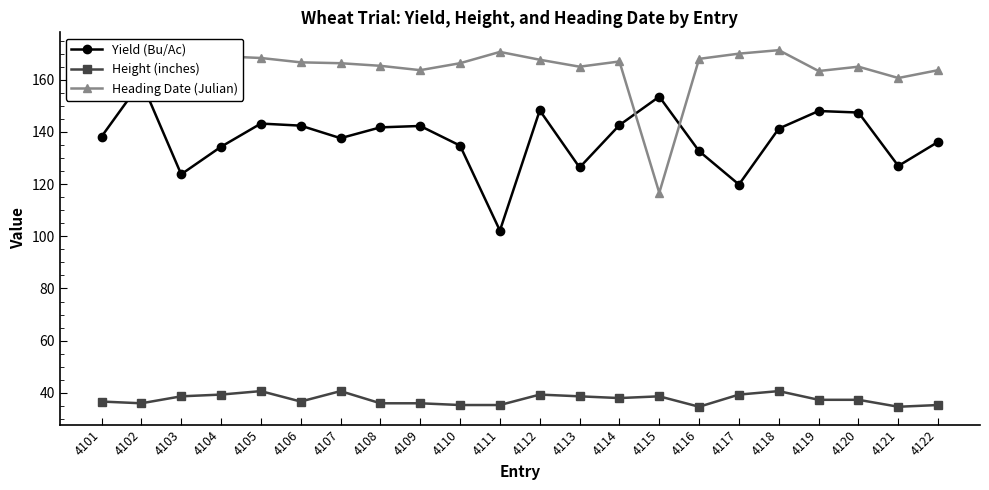

What is the approximate value of Yield (Bu/Ac) at 4103?

123.8